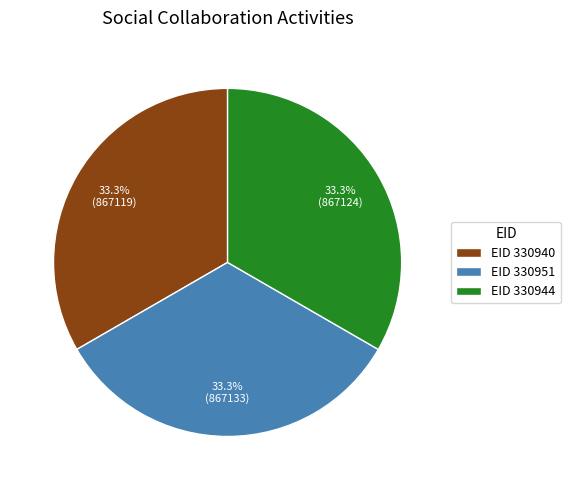

Combined, do EID 330951 and EID 330944 account for over 50%?

Yes